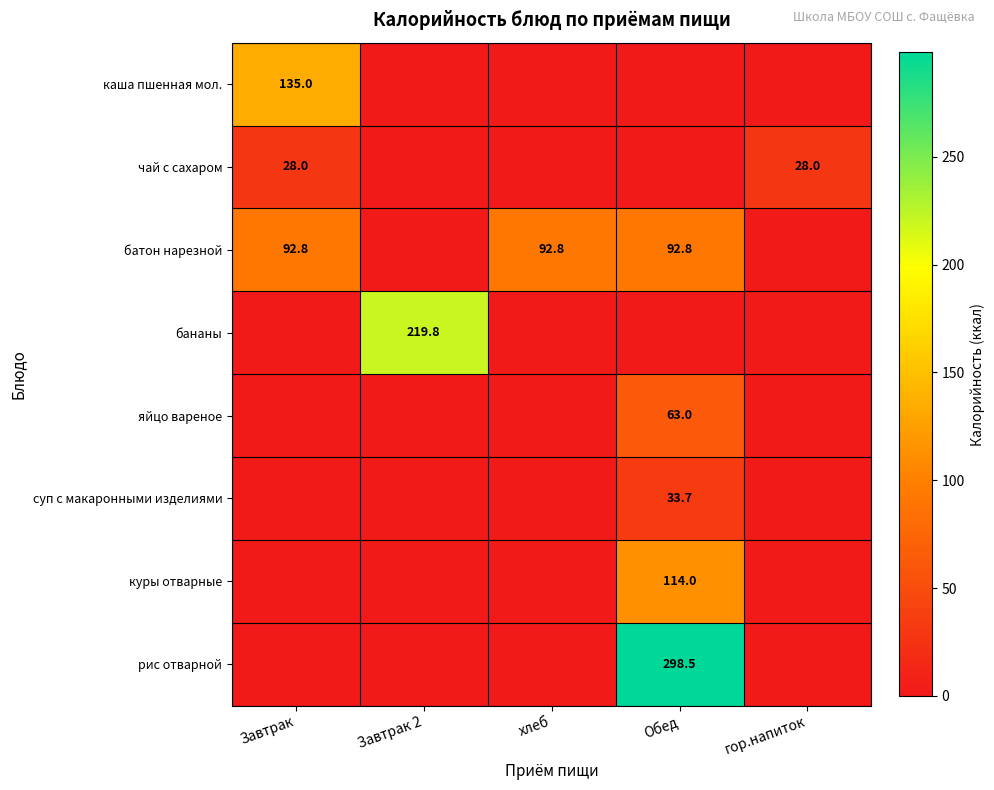

At which category is the sum across all series the highest?

Обед